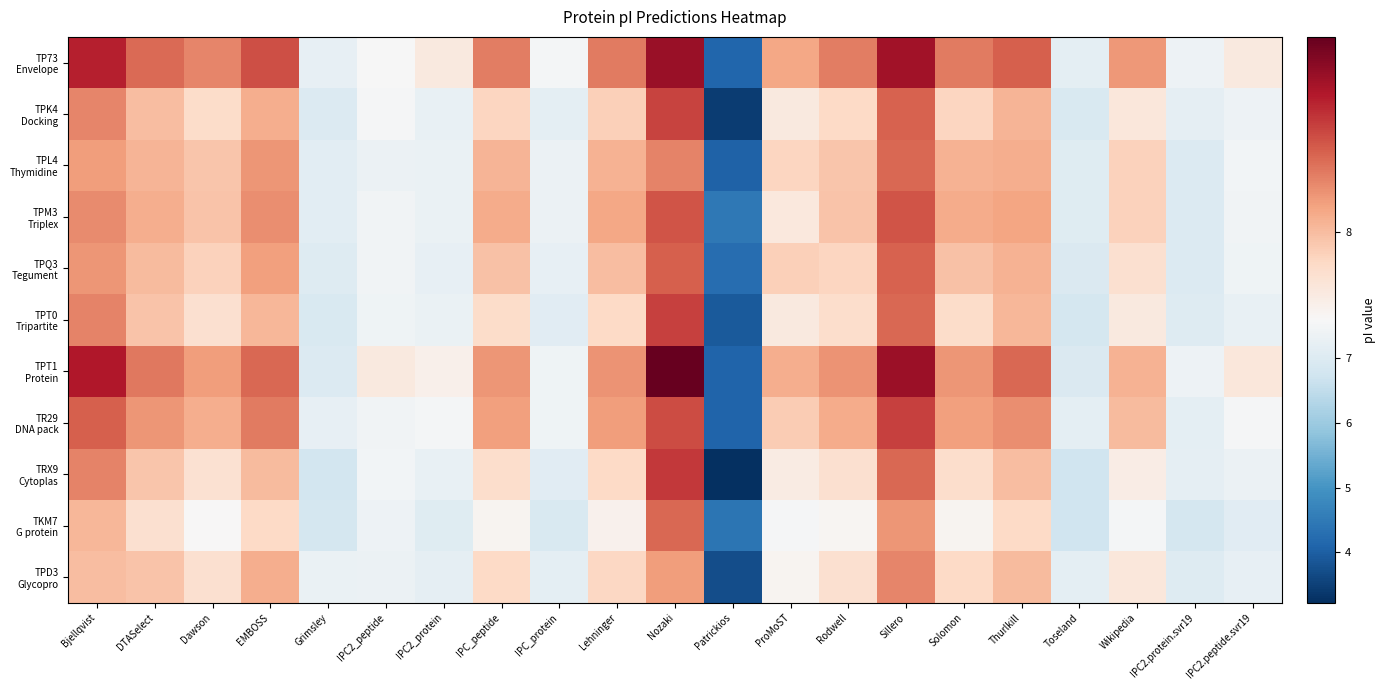

Rank the series by their maximum value, from highest to lowest.

TPT1 Protein, TP73 Envelope, TRX9 Cytoplas, TPT0 Tripartite, TR29 DNA pack, TPK4 Docking, TPM3 Triplex, TPQ3 Tegument, TPL4 Thymidine, TKM7 G protein, TPD3 Glycopro